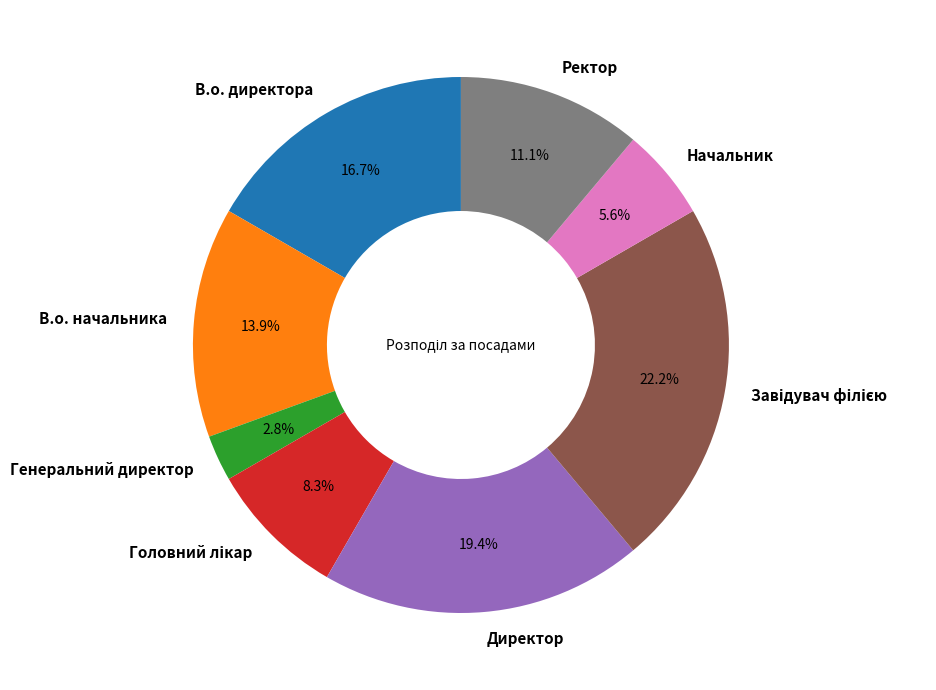

How much of the chart is everything except Генеральний директор?

97.2%